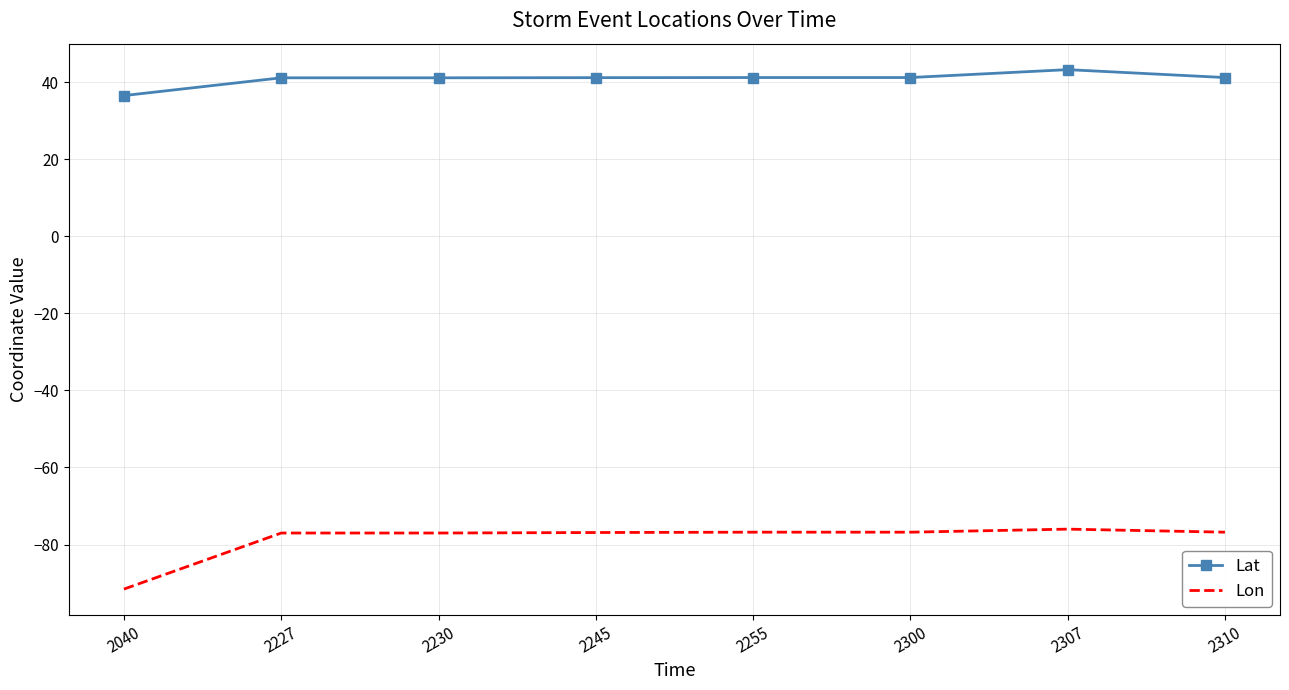

True or false: Lon and Lat cross at least once.

False